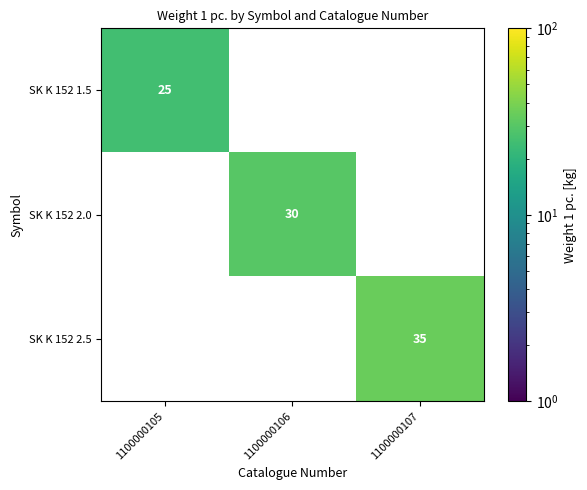

The value of SK K 152 1.5 at 1100000105 is 25. True or false?

True